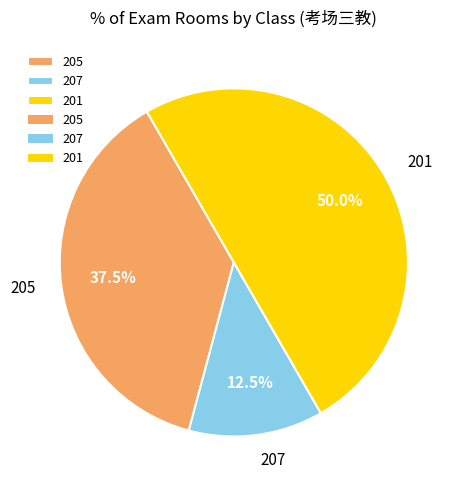

Does 207 represent more than half of the total?

No